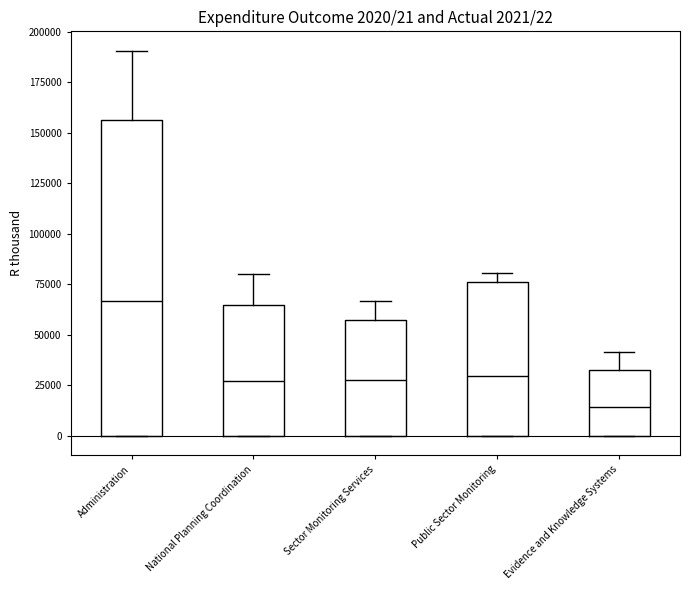

Which box has the highest median line?

Administration